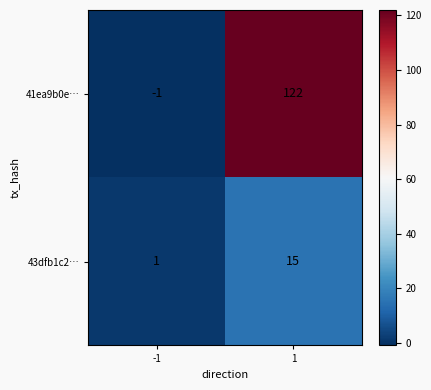

The 43dfb1c2… series shows 15 at 1. True or false?

True